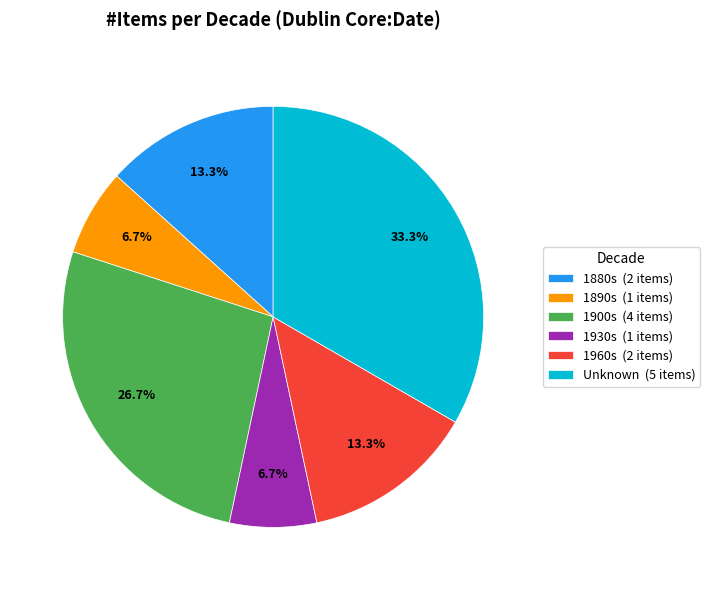

Which category has the biggest portion of the pie?

Unknown (5 items)